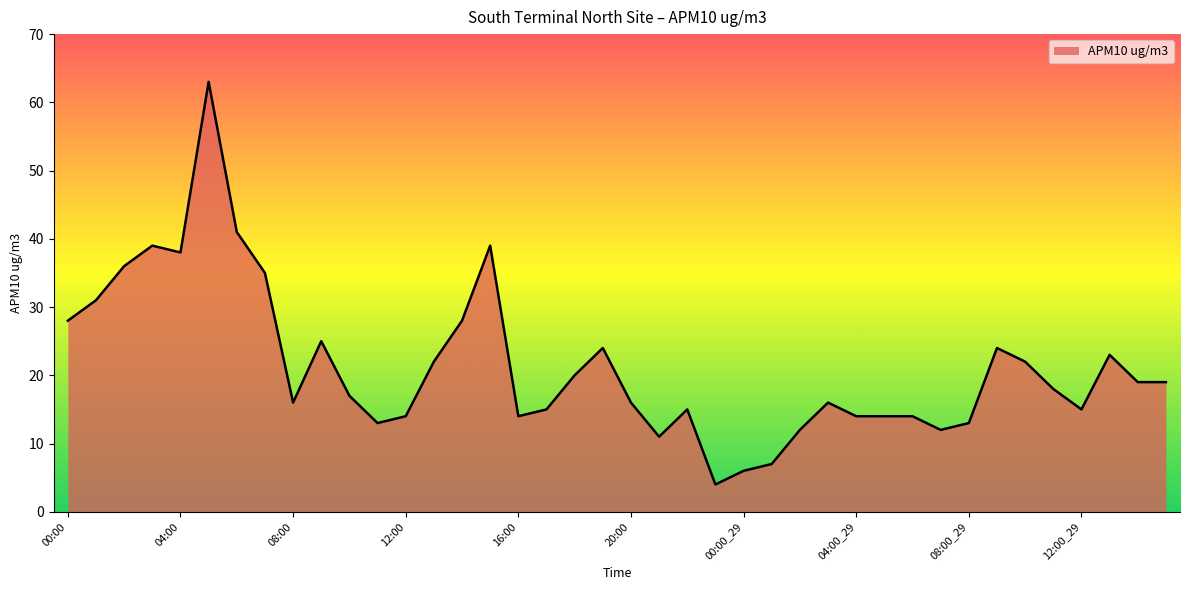

What is the minimum value shown in the chart?

4